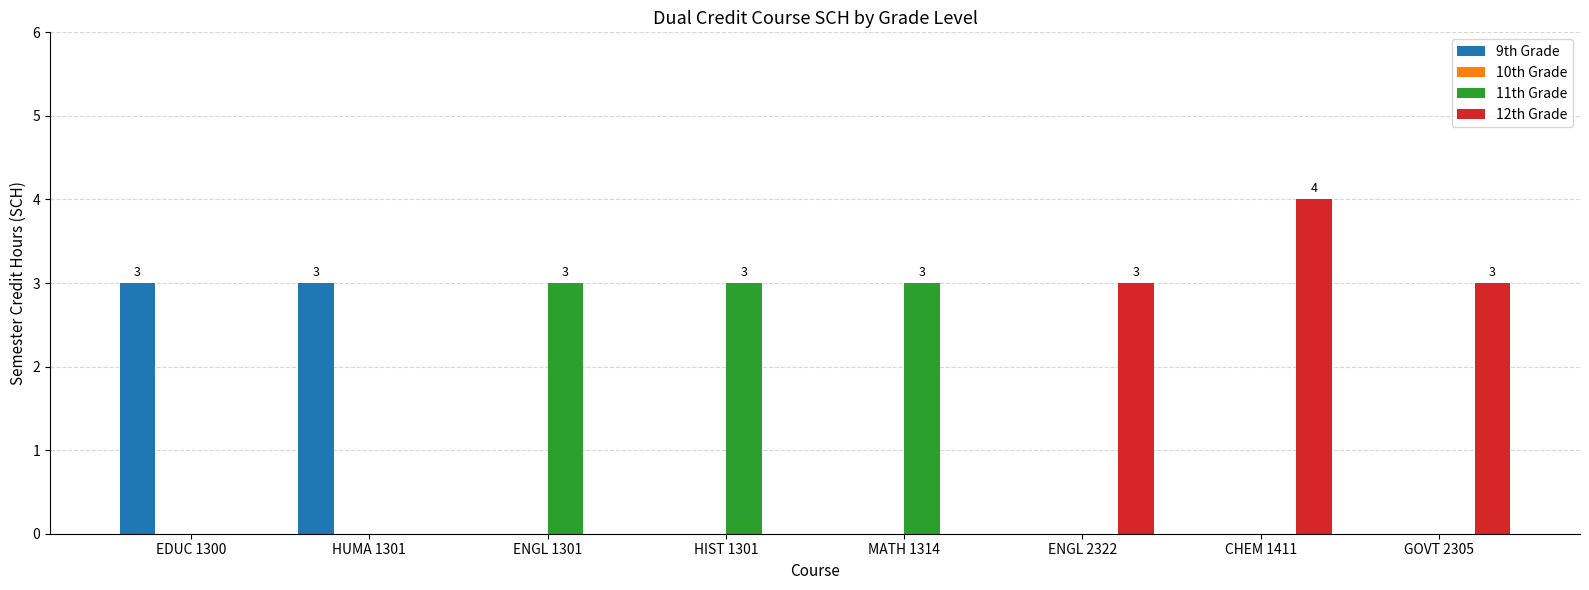

Is it true that 12th Grade equals 0 at EDUC 1300?

True